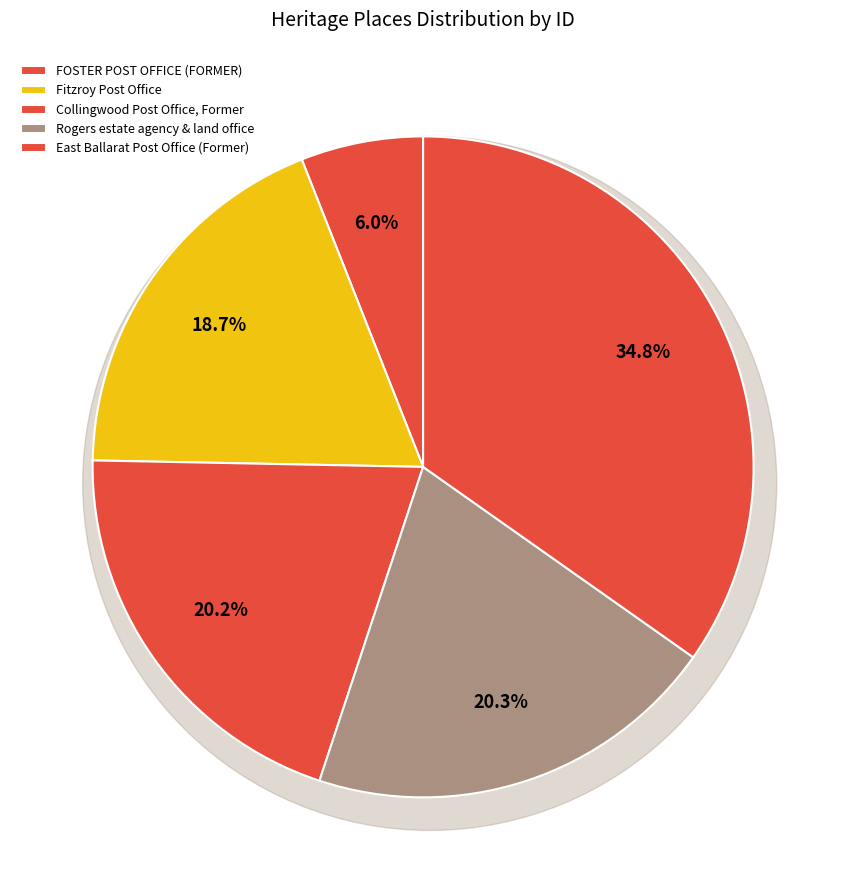

What percentage do Fitzroy Post Office and FOSTER POST OFFICE (FORMER) together represent?

24.7%